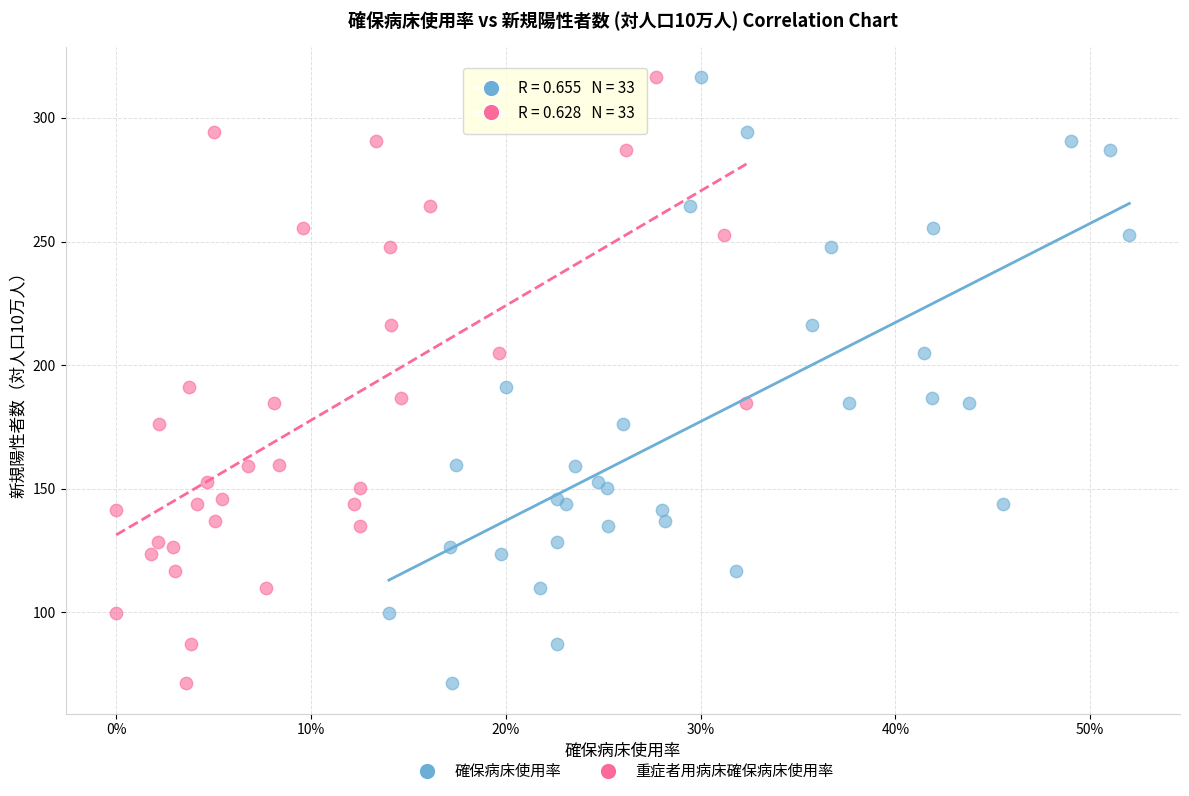

What are all the series names shown in the legend?

確保病床使用率, 重症者用病床確保病床使用率